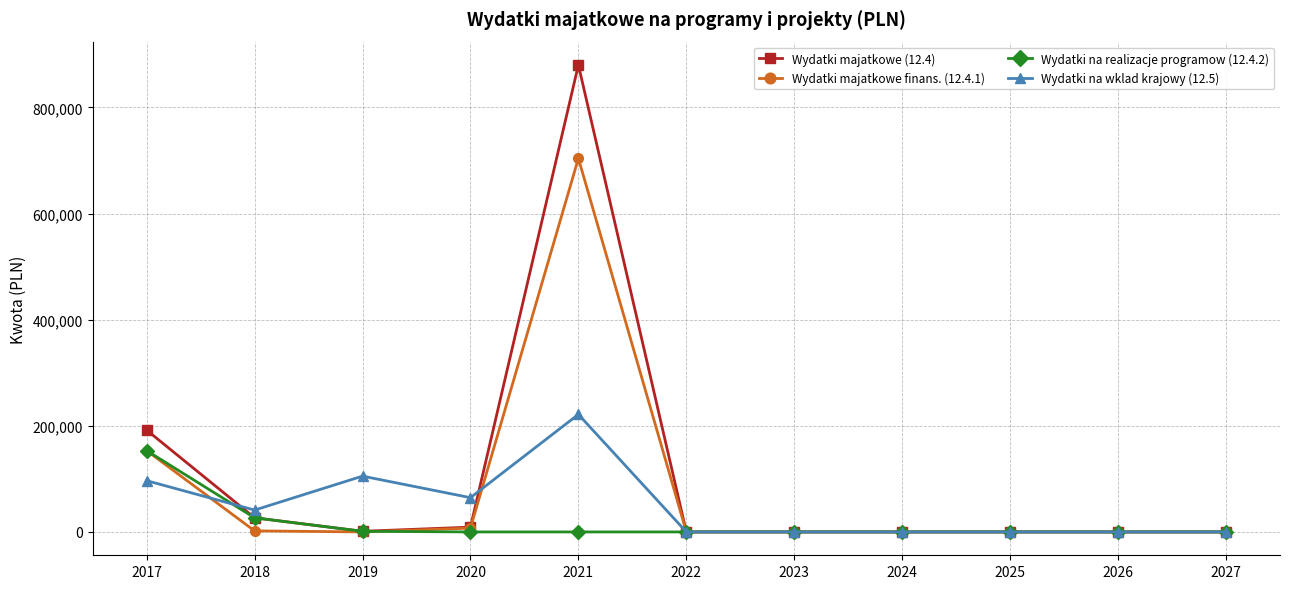

List the series in order of their peak value, highest first.

Wydatki majatkowe (12.4), Wydatki majatkowe finans. (12.4.1), Wydatki na wklad krajowy (12.5), Wydatki na realizacje programow (12.4.2)